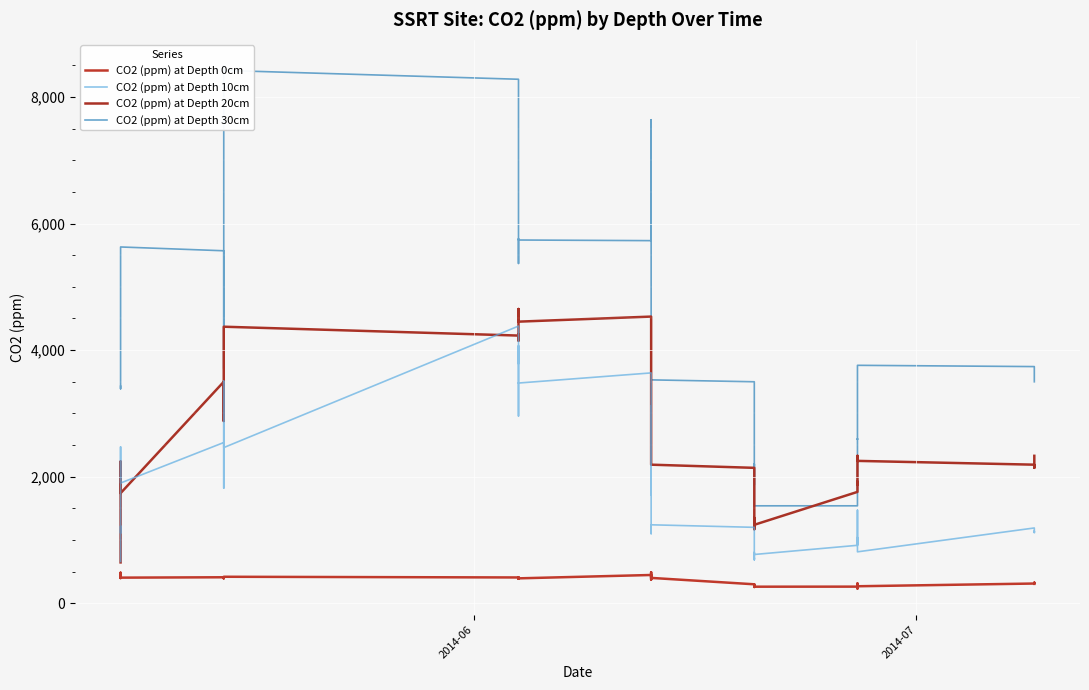

How many interior local valleys does the CO2 (ppm) at Depth 30cm series have?

6